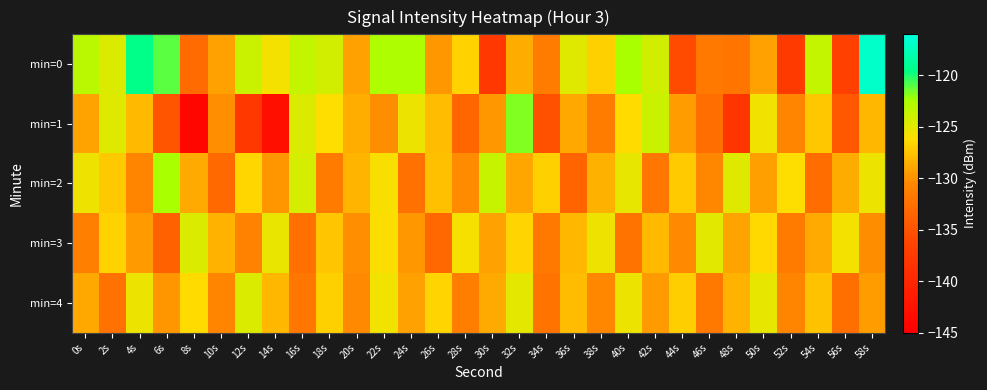

Which series has the widest spread of values?

min=1